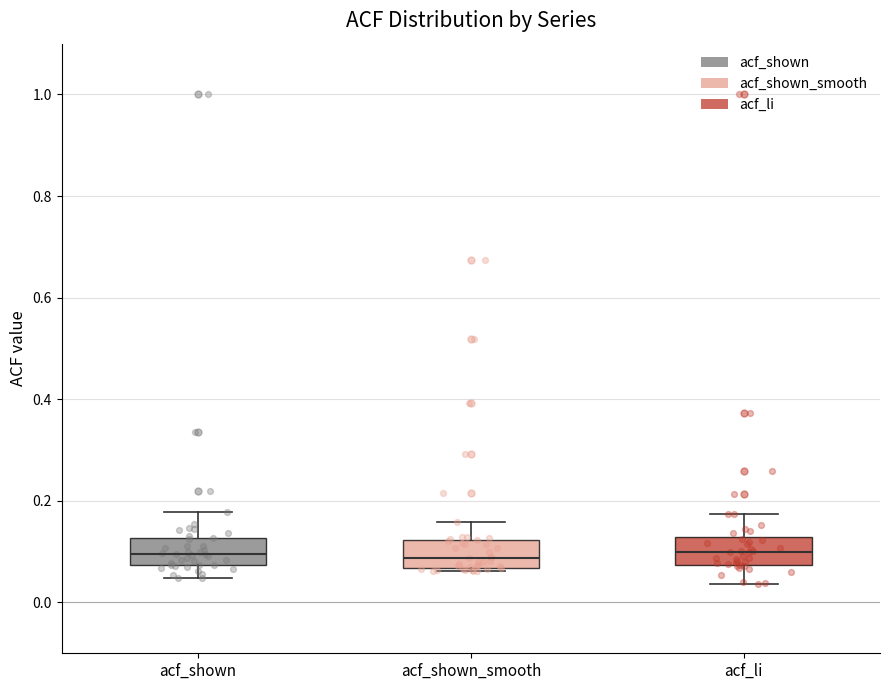

Reading left to right, transcribe this box plot: for each box, give where its median line is, the range the box spans, and where its two whiskers end, as read against the y-axis. The values are not printed on the chart, so give them approximately, as read against the axis.

acf_shown: median 0.10, box 0.08 to 0.12, whiskers 0.04 to 0.18
acf_shown_smooth: median 0.08, box 0.06 to 0.12, whiskers 0.06 (just below the box's lower edge) to 0.16
acf_li: median 0.10, box 0.08 to 0.12, whiskers 0.04 to 0.18